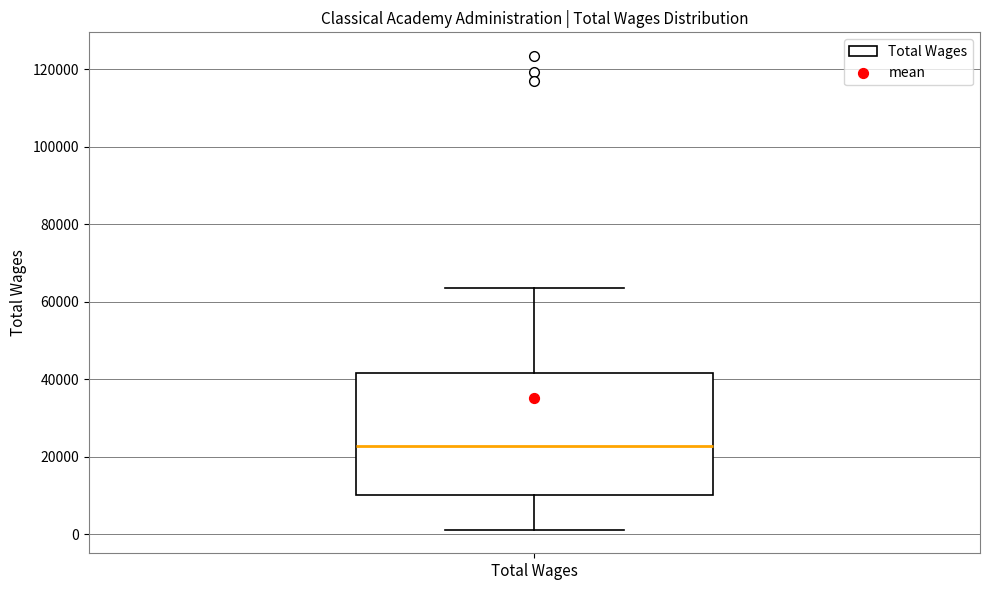

Where is the upper edge of the box for Total Wages on the y-axis? The values are not printed on the chart, so give them approximately, as read against the axis.

42000